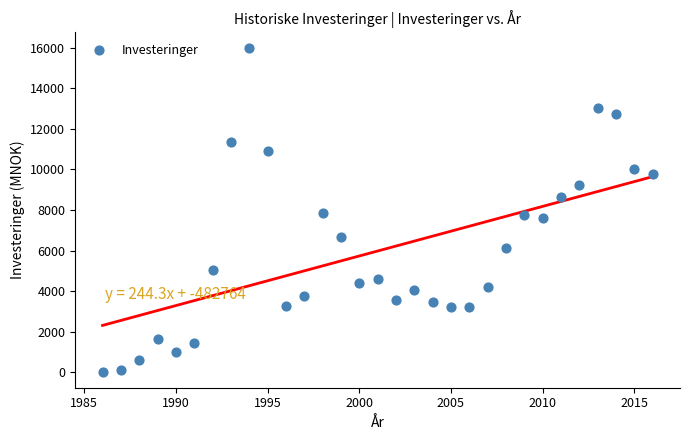

What is the range of X values (max minus min)?

30.0